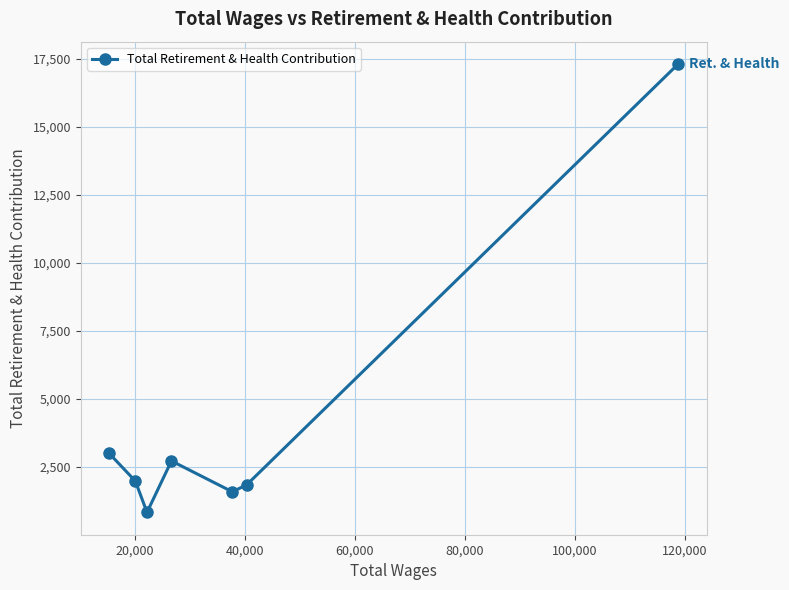

What is the average value?

4187